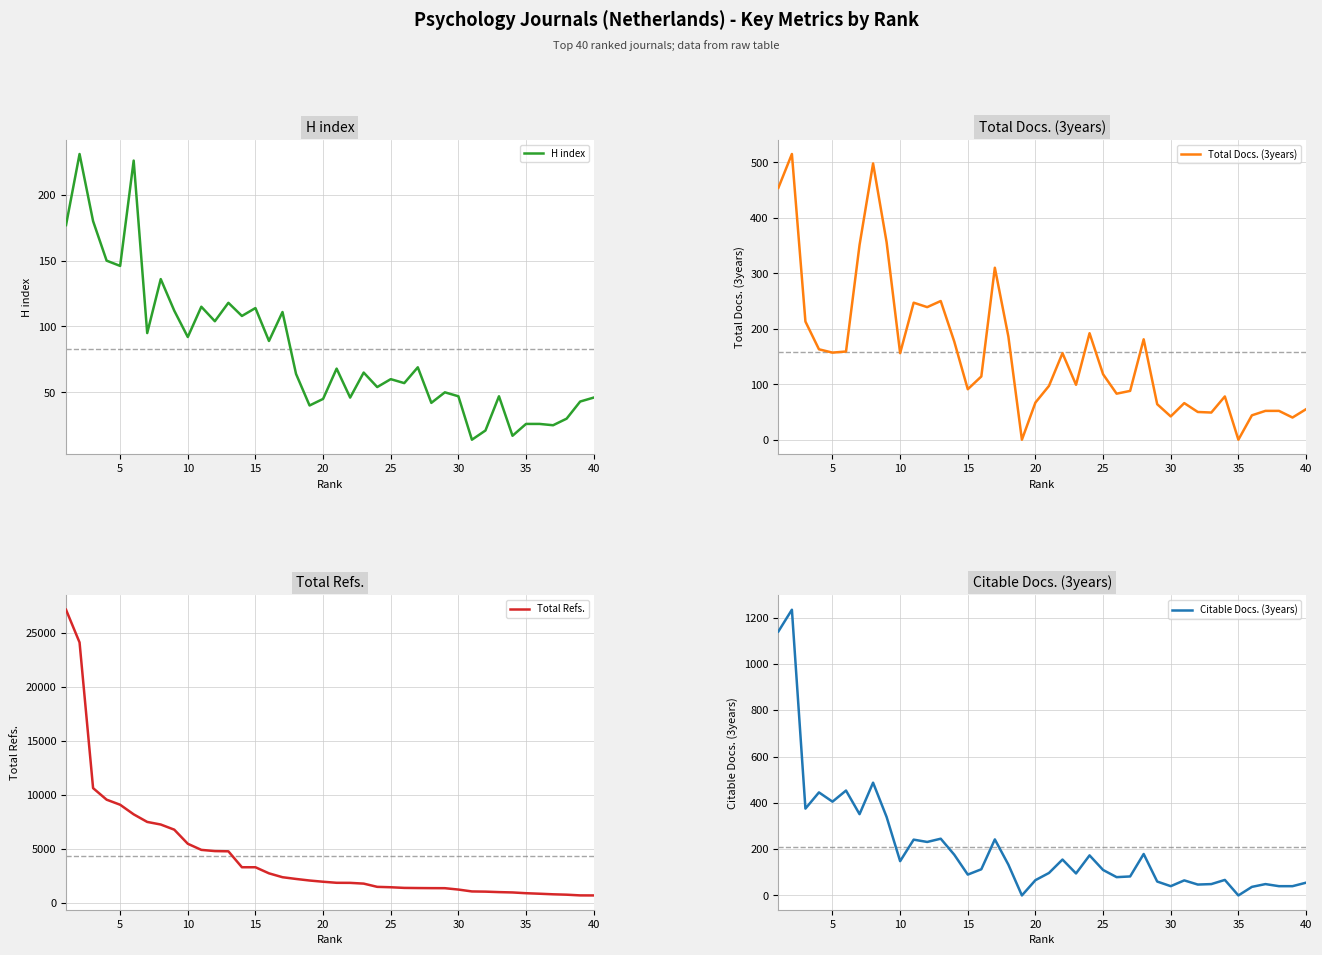

The value of Total Refs. at 40 is 709. True or false?

True